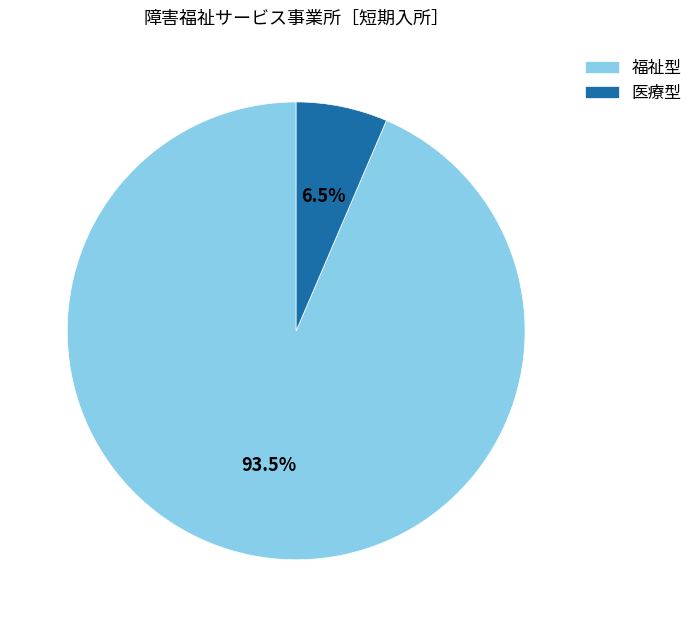

How much of the chart is everything except 医療型?

93.5%